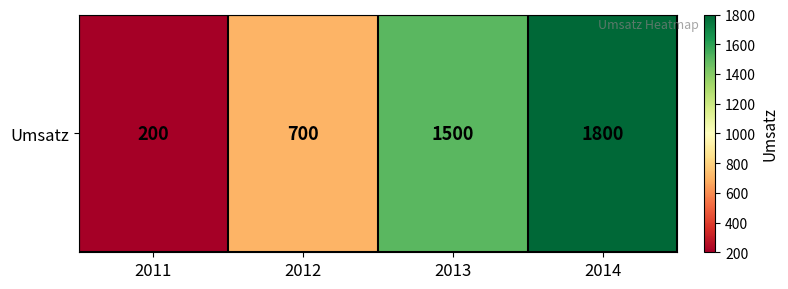

At which label does the data first exceed 1500?

2014